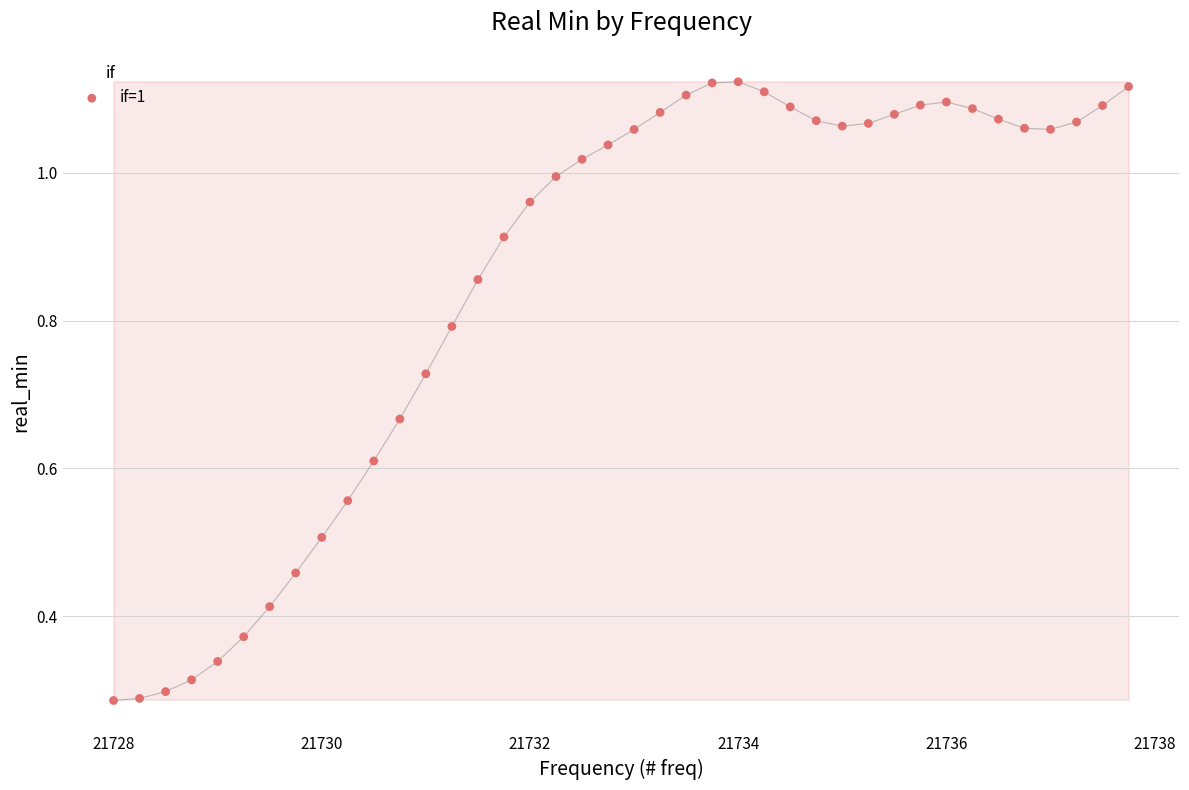

What is the range of X values (max minus min)?

9.8